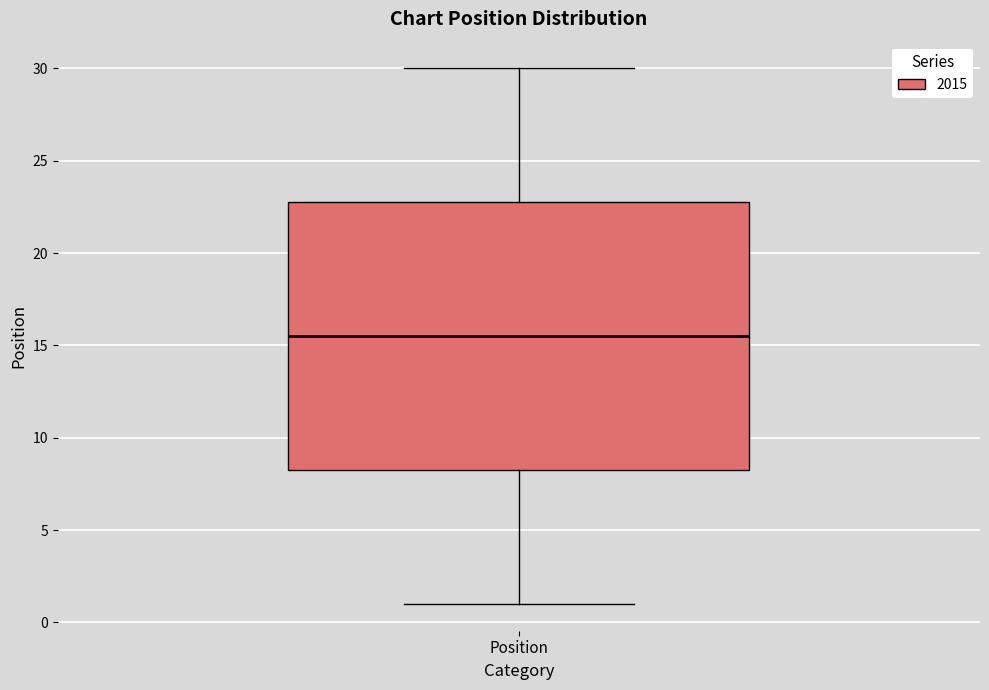

Read this box plot against the y-axis: the position of the median line, the range covered by the box, and the ends of both whiskers. The values are not printed on the chart, so give them approximately, as read against the axis.

median 15.5, box 8.5 to 23.0, whiskers 1.0 to 30.0